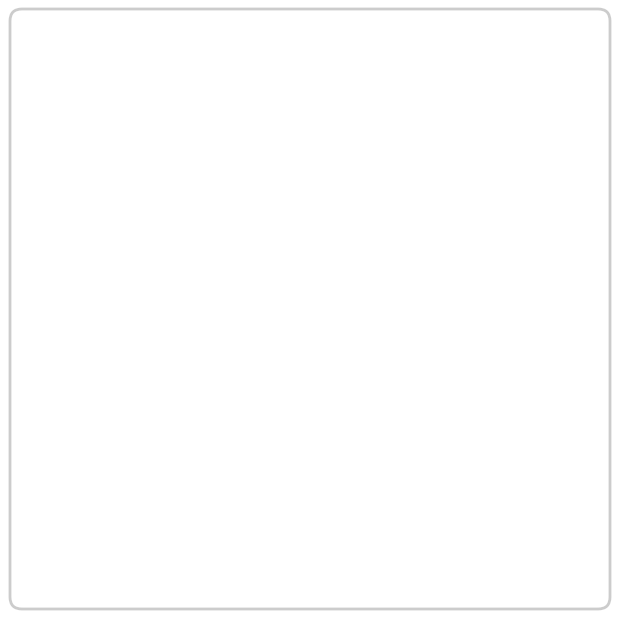

How many slices are in this pie chart?

2